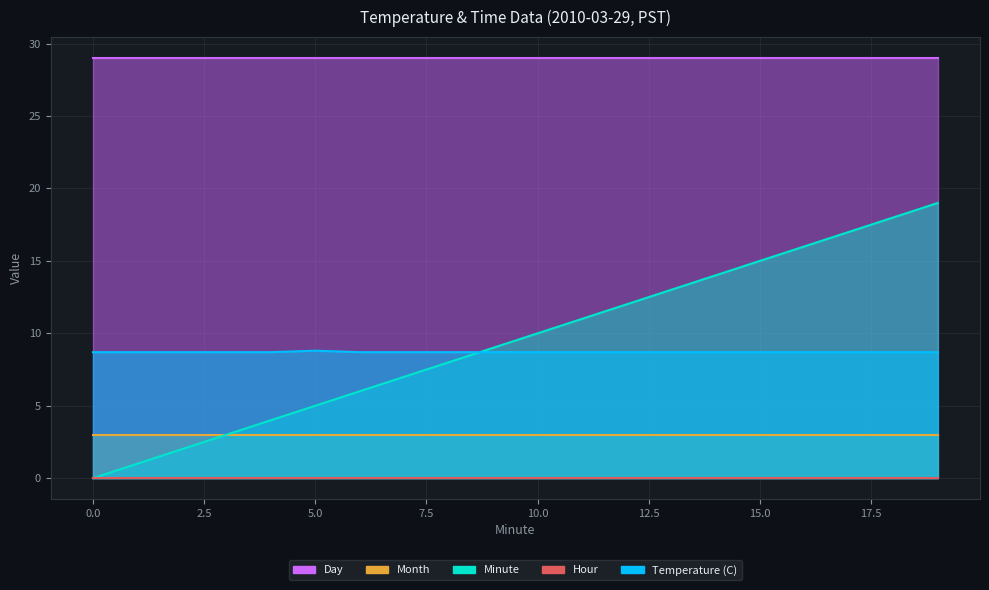

At which category is the sum across all series the highest?

19